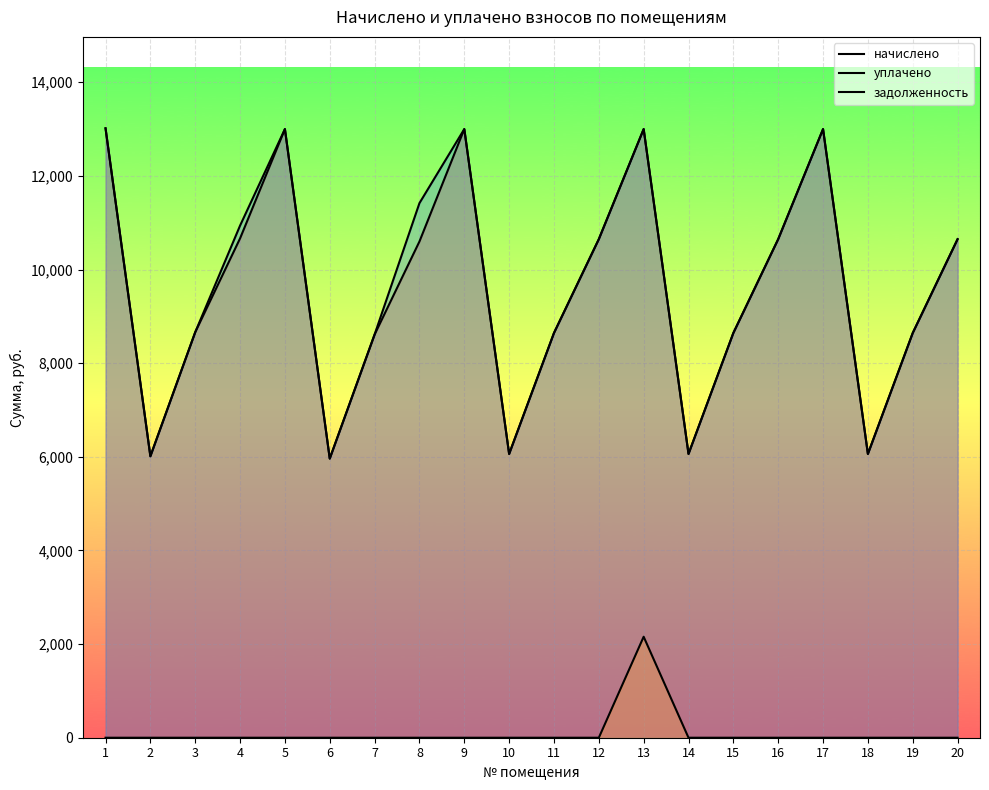

Where does the начислено series first go above 10598?

1